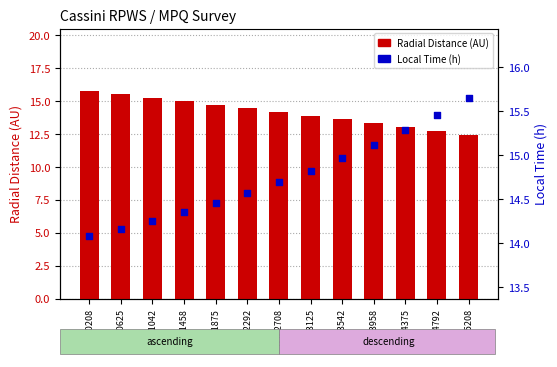

Which series reaches the maximum Y coordinate?

Radial Distance (AU)